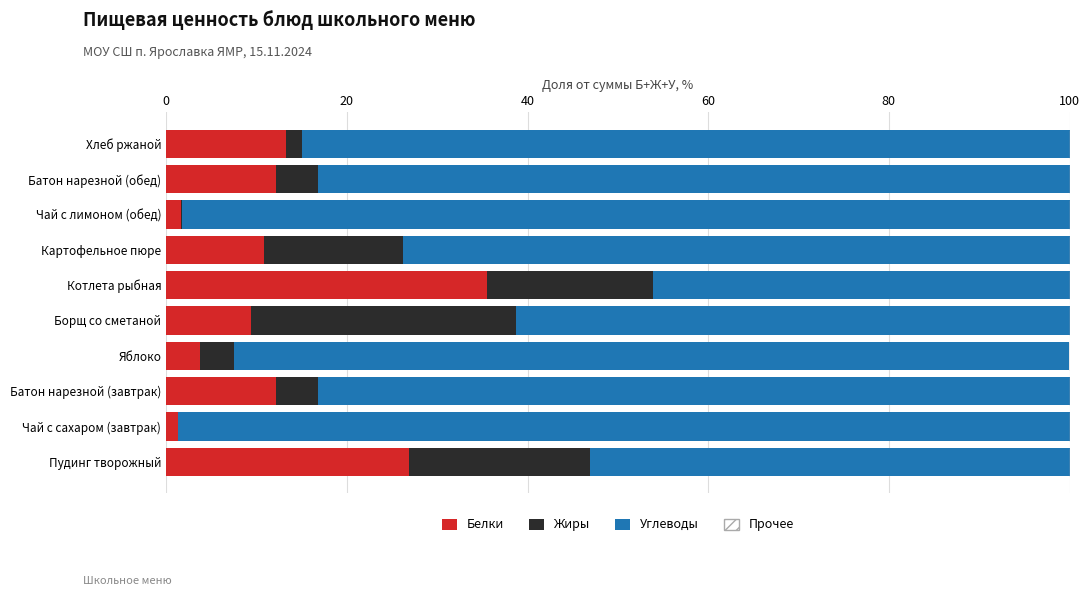

At which label does Белки reach its peak?

Котлета рыбная